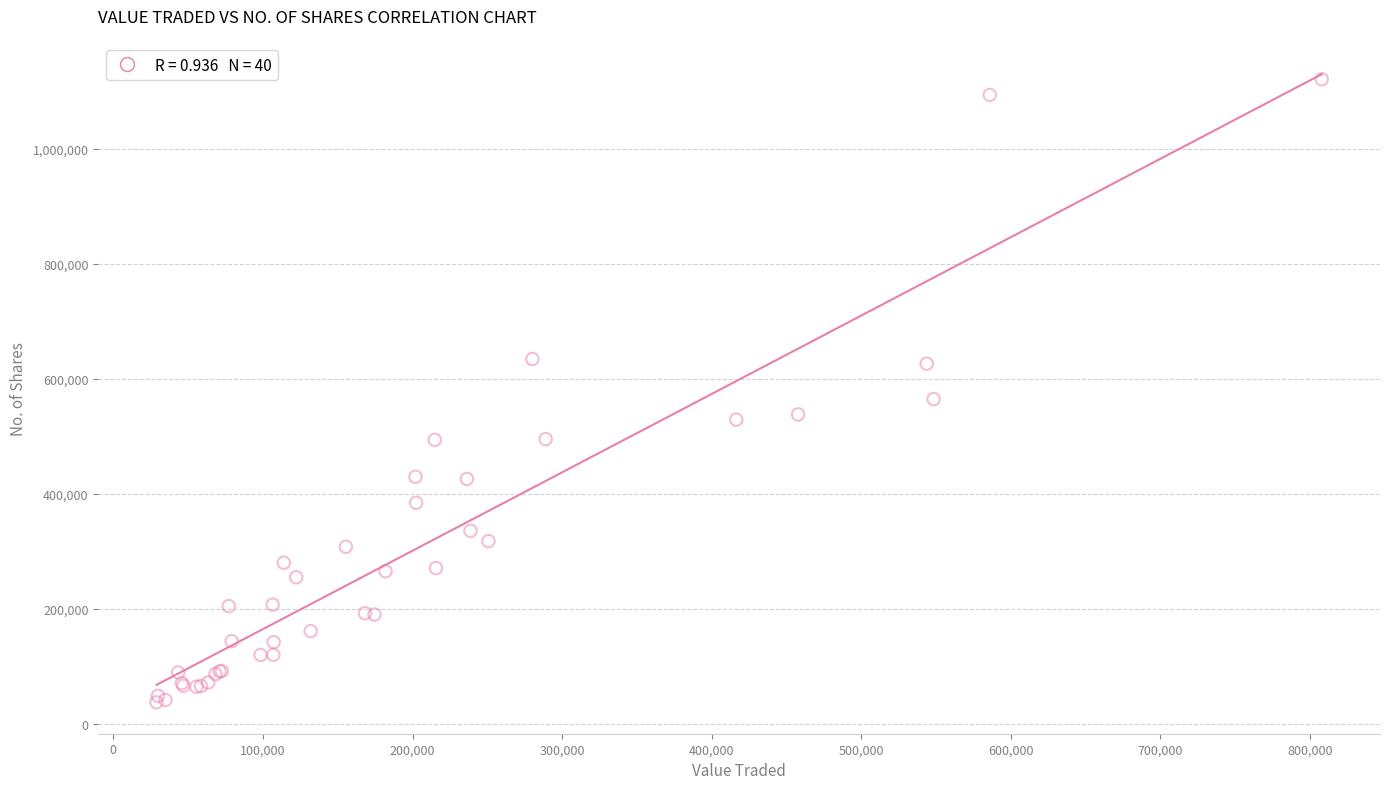

What Y value in the scatter plot is closest to 579275?

564830